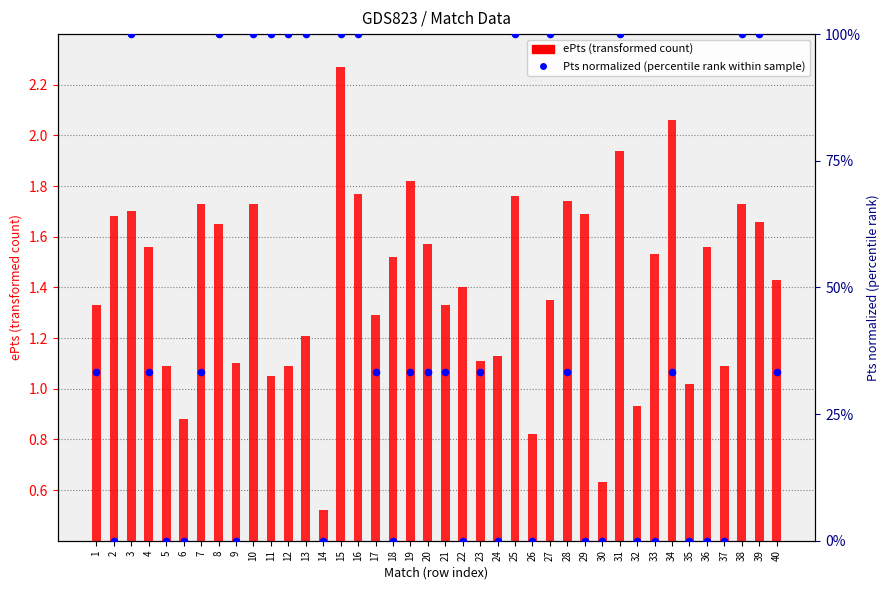

At which category is the sum across all series the highest?

15